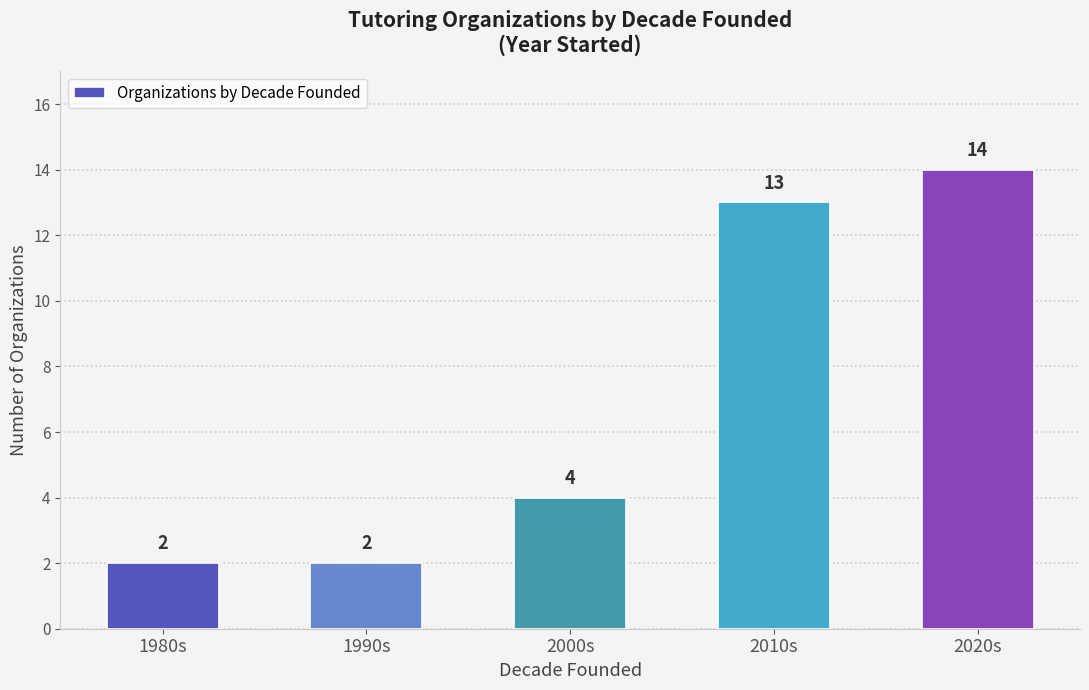

Where is the data nearest to the value 8?

2000s